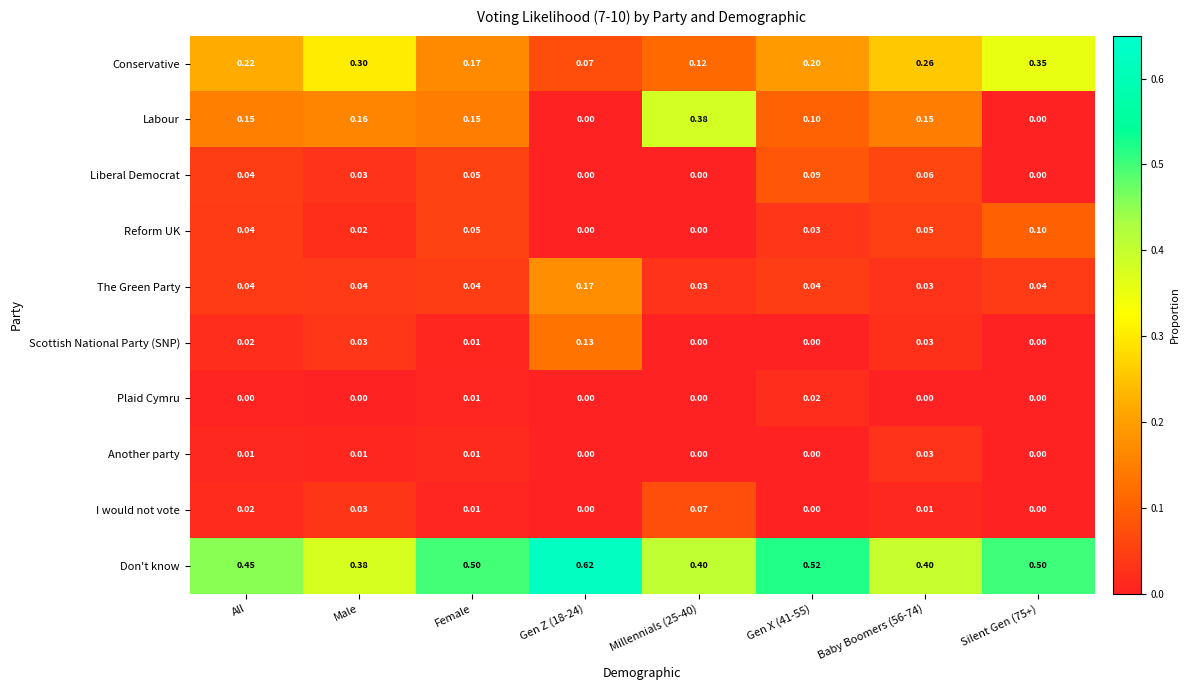

What is the total value across all series at All?

1.0